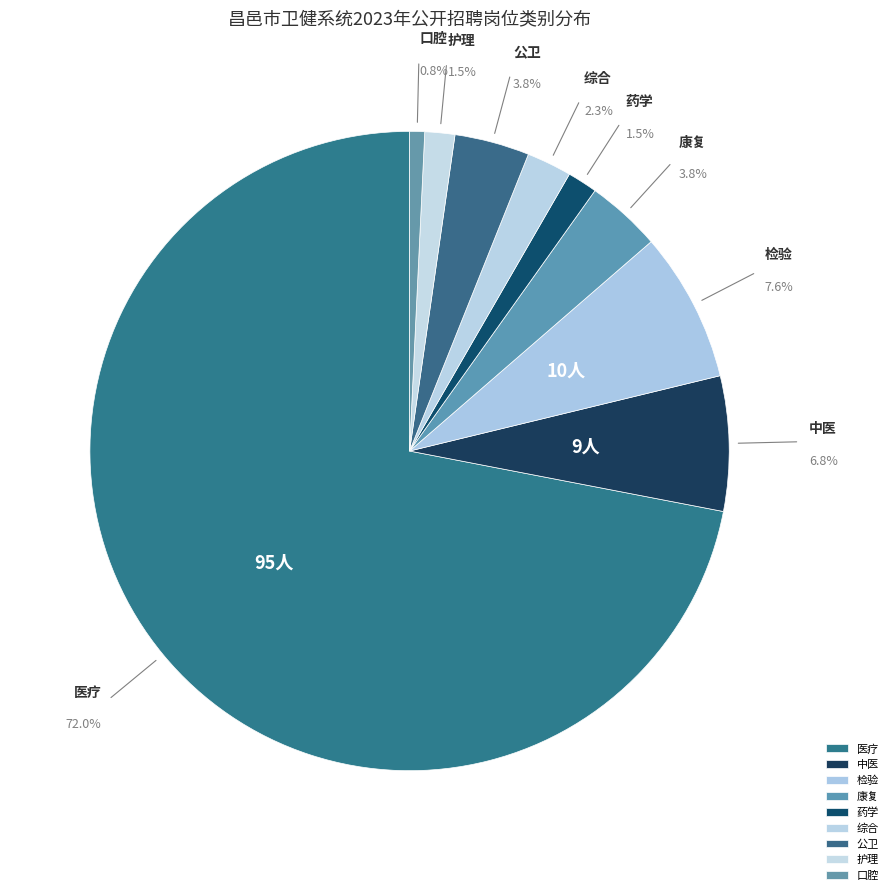

To the nearest percent, what is the difference between the 护理 and 医疗 slice percentages?

70%